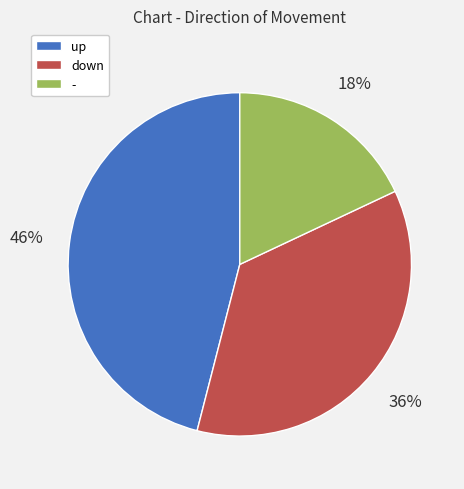

Rank the categories by value from highest to lowest.

up, down, -